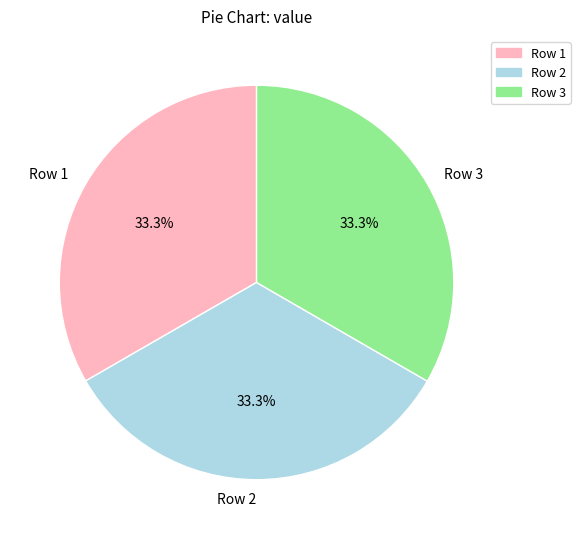

What is the ratio of the value at Row 2 to the value at Row 3?

1.0